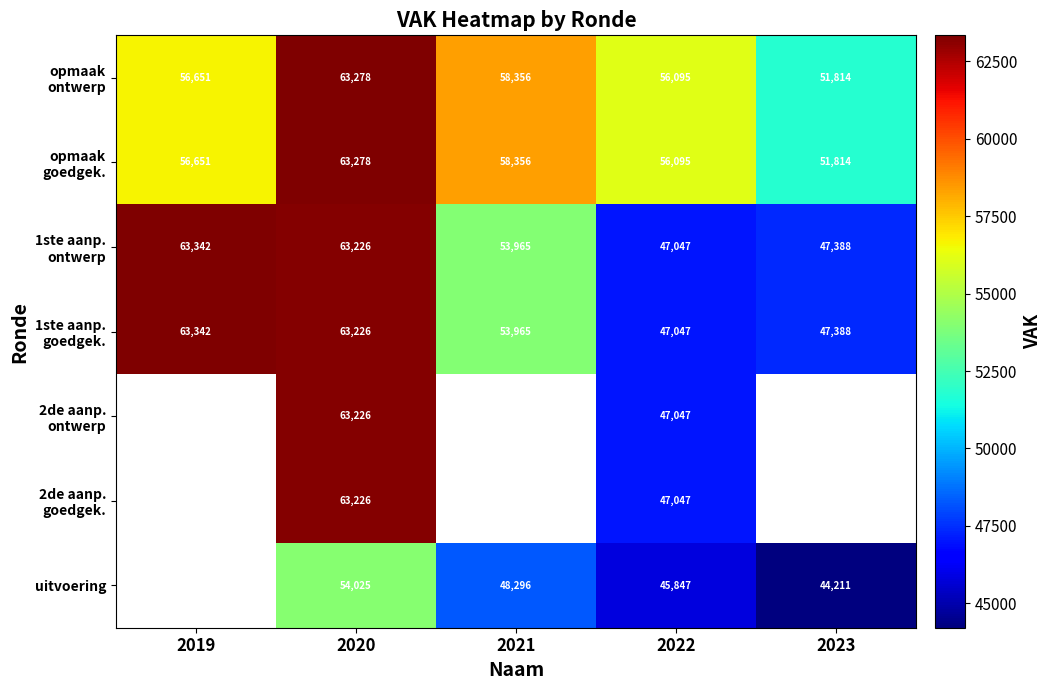

What is the total value across all series at 2022?

346225